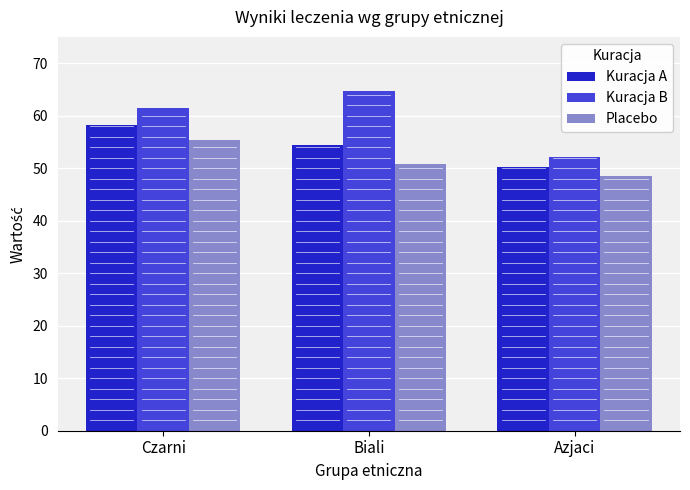

Is it true that Kuracja A equals 15.1 at Azjaci?

False